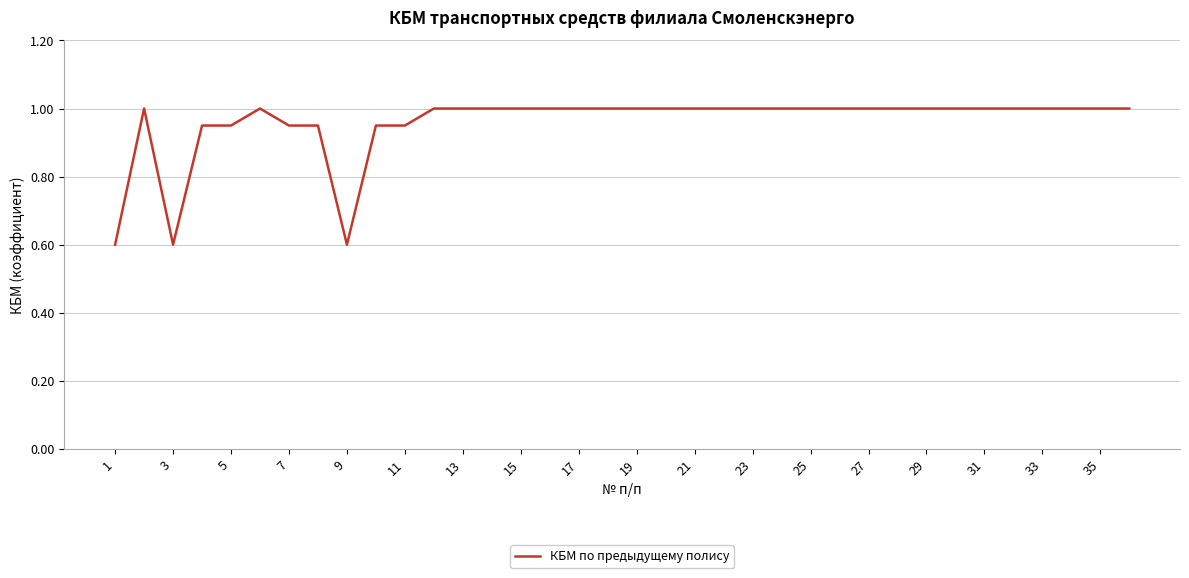

What is the smallest value displayed?

0.6